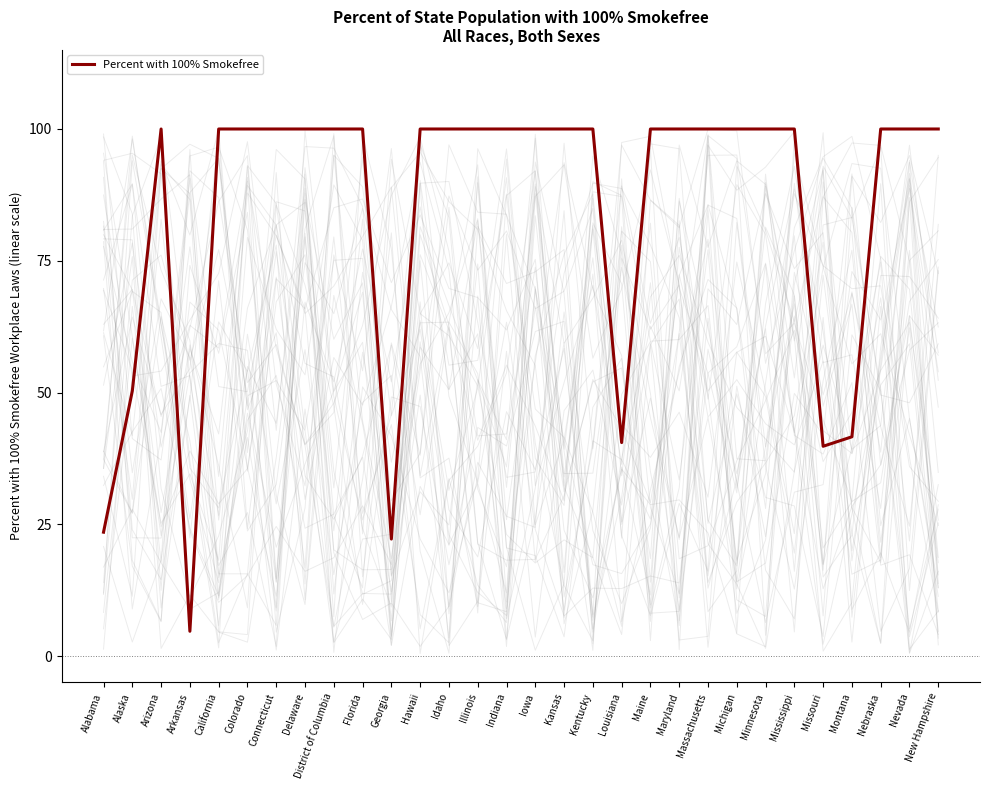

What is the label of the 15th point from the right?

Iowa